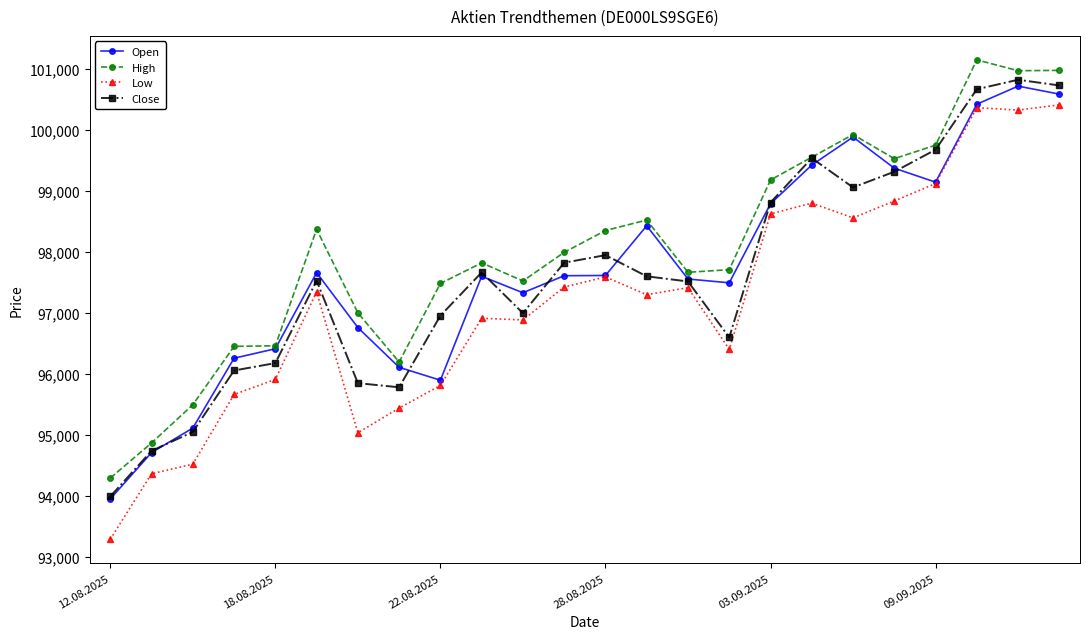

Which series has the largest range (max minus min)?

Low